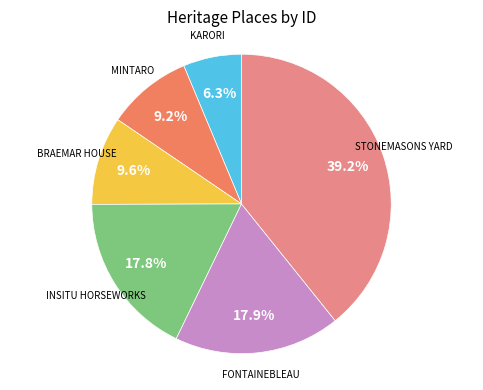

Is there any slice that represents more than half of the pie?

No